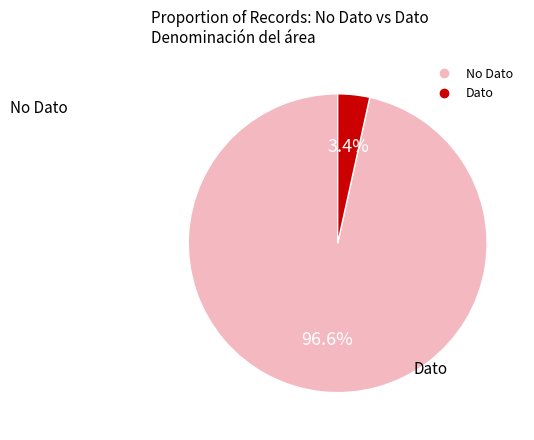

To the nearest percent, what is the difference between the largest and smallest slice percentages?

93%